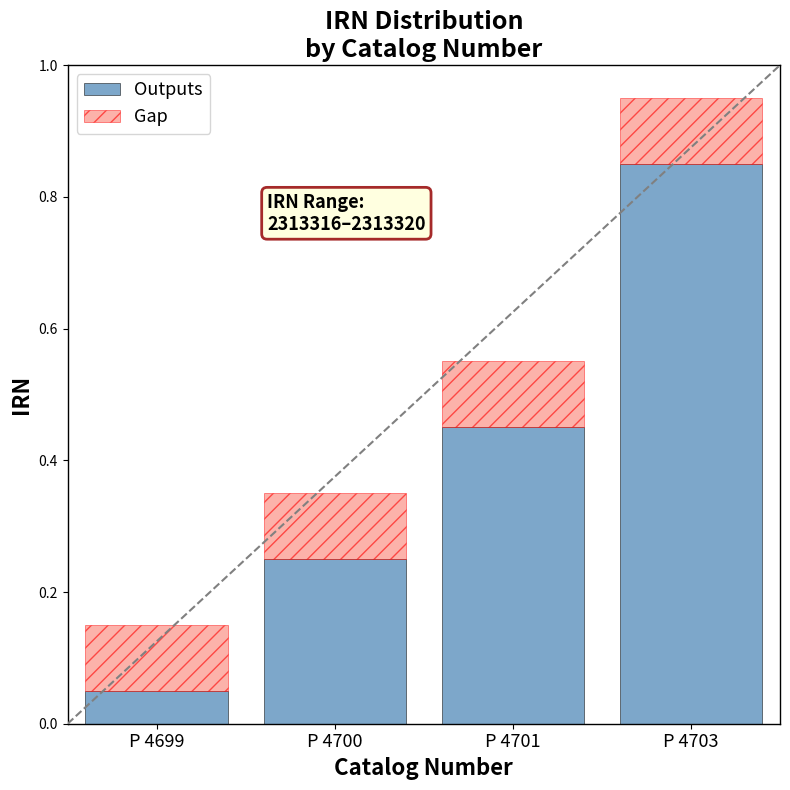

List the labels in order of Outputs value, smallest first.

P 4699, P 4700, P 4701, P 4703